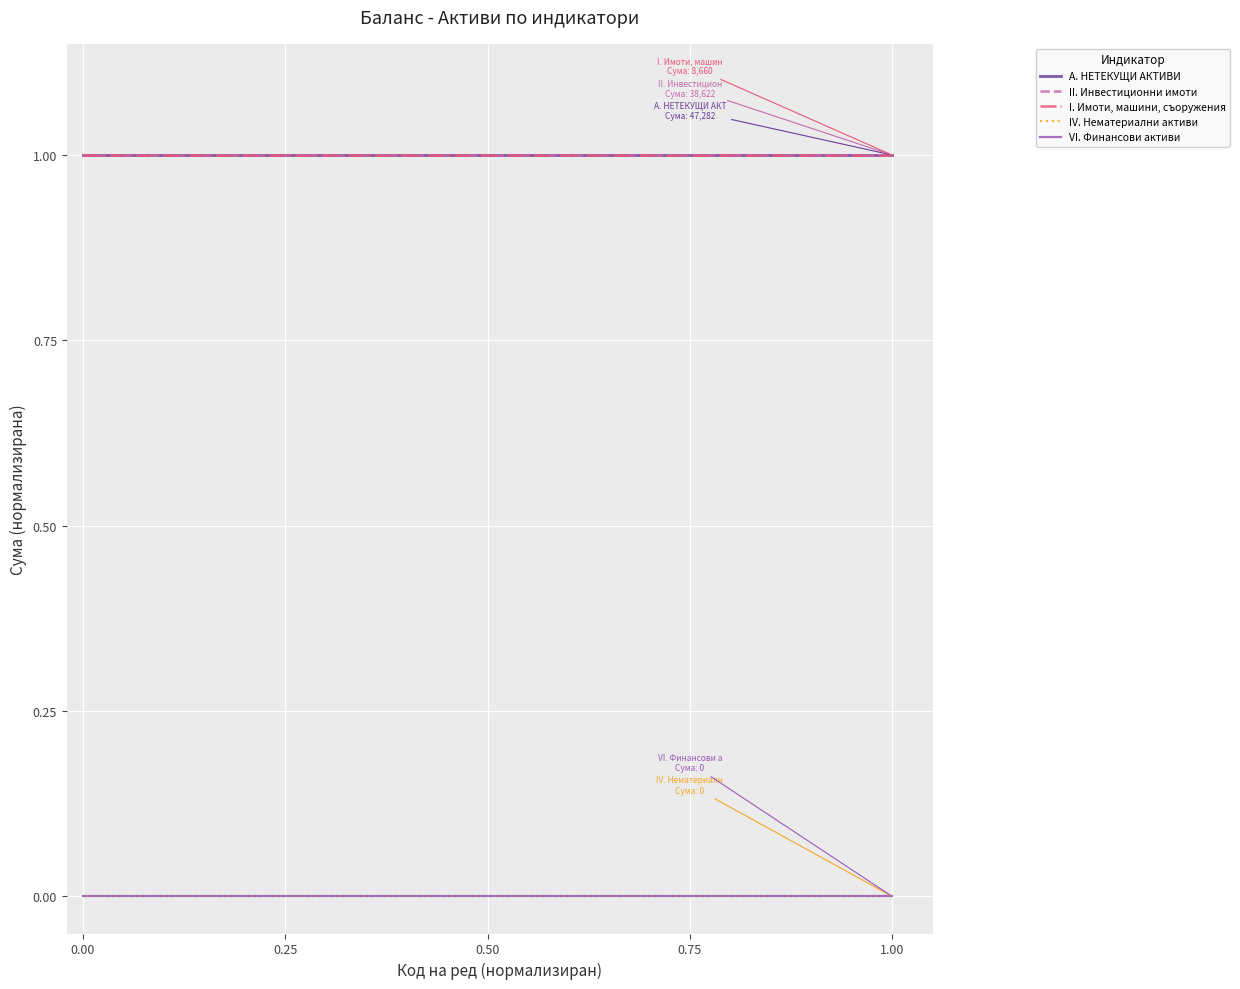

True or false: I. Имоти, машини, съоружения and VI. Финансови активи cross at least once.

False